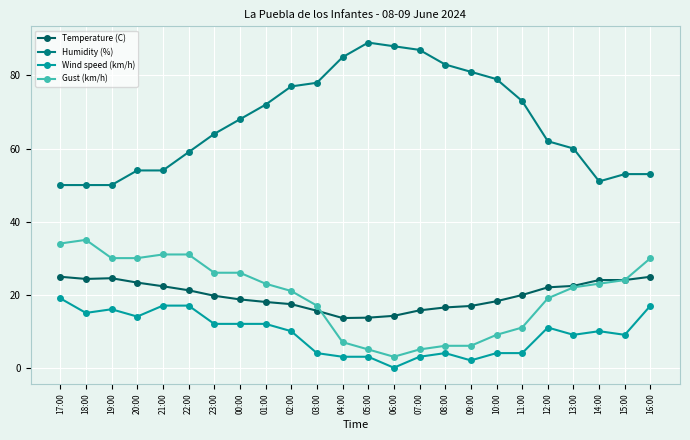

How many positive values does the Wind speed (km/h) series have?

23